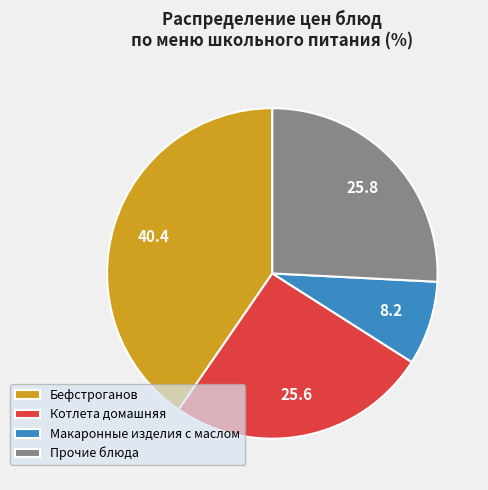

How many segments does this pie chart have?

4